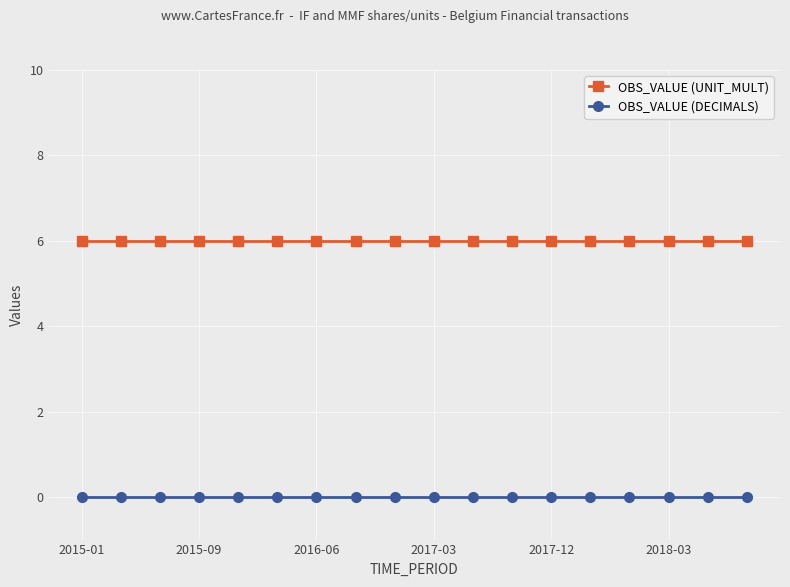

List the series in order of their peak value, highest first.

OBS_VALUE (UNIT_MULT), OBS_VALUE (DECIMALS)